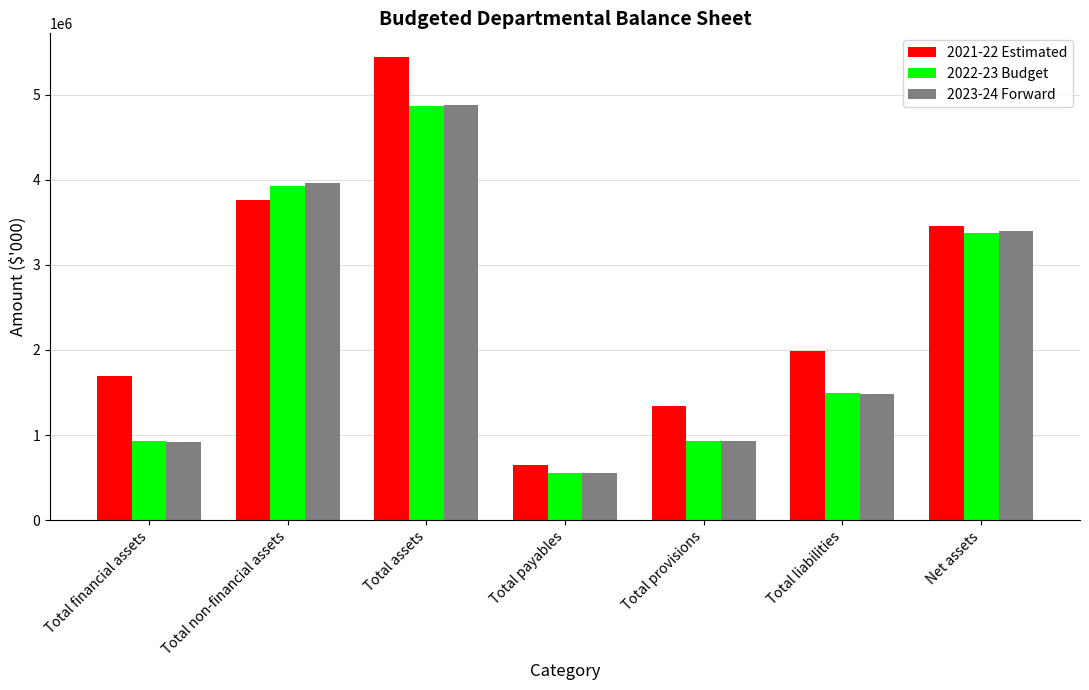

Where does the 2021-22 Estimated series first go above 1992603?

Total non-financial assets